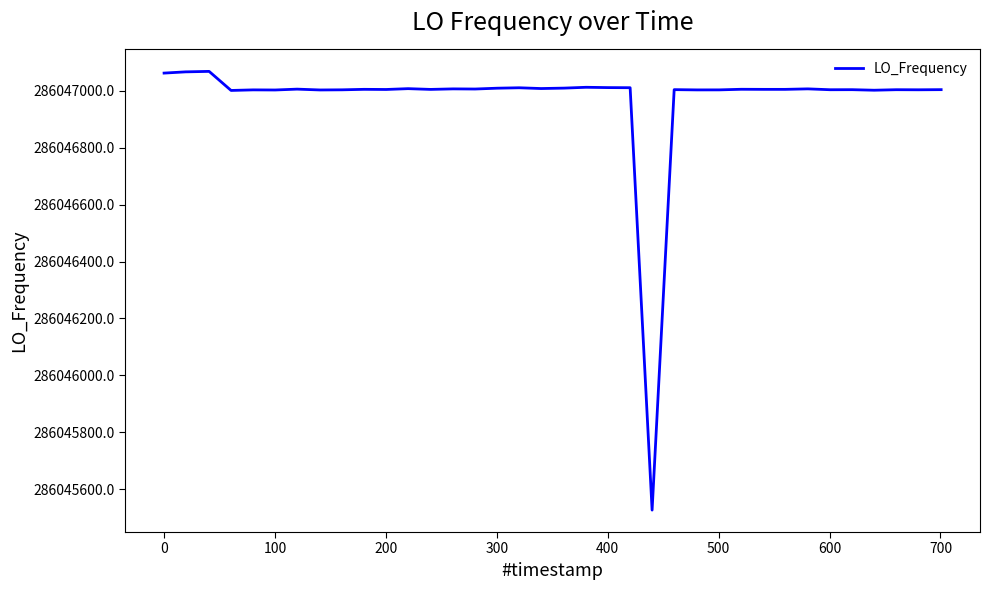

What is the maximum value shown in the chart?

286047068.3